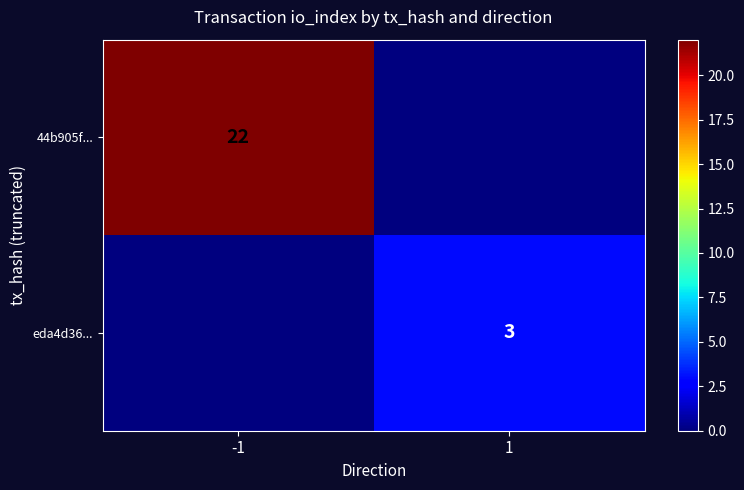

At how many categories does at least one series exceed 20?

1